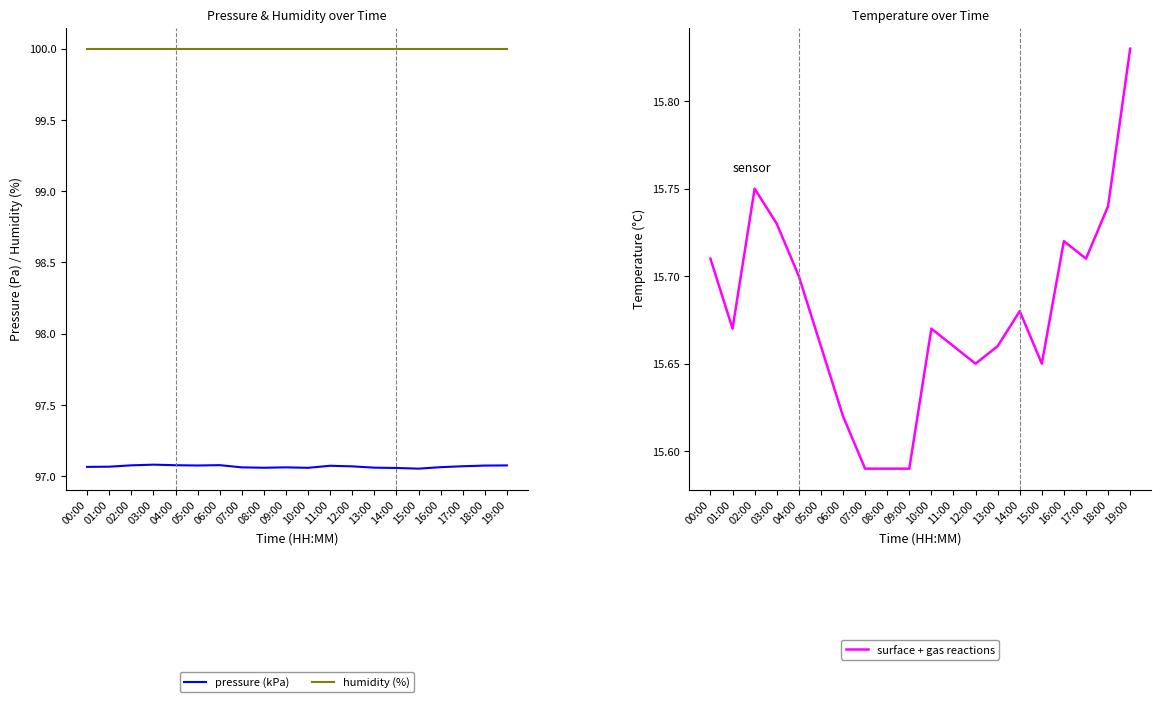

Reading left to right, what are all the values shown in this chart?

pressure (kPa): 97.1	97.1	97.1	97.1	97.1	97.1	97.1	97.1	97.1	97.1	97.1	97.1	97.1	97.1	97.1	97.1	97.1	97.1	97.1	97.1
humidity (%): 100.0	100.0	100.0	100.0	100.0	100.0	100.0	100.0	100.0	100.0	100.0	100.0	100.0	100.0	100.0	100.0	100.0	100.0	100.0	100.0
surface + gas reactions: 15.7	15.7	15.8	15.7	15.7	15.7	15.6	15.6	15.6	15.6	15.7	15.7	15.7	15.7	15.7	15.7	15.7	15.7	15.7	15.8